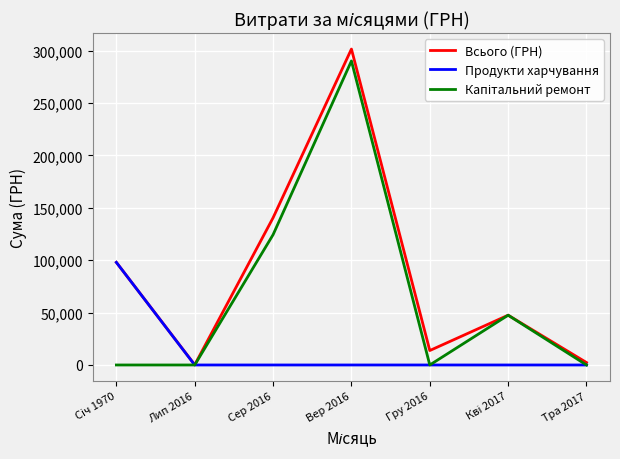

What is the maximum value shown in the chart?

301469.4